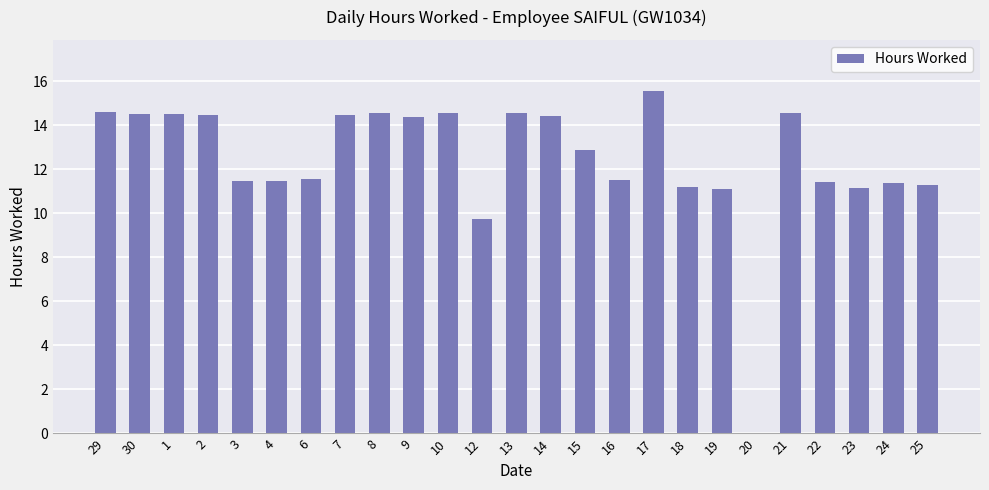

Which label corresponds to the largest value in the chart?

17